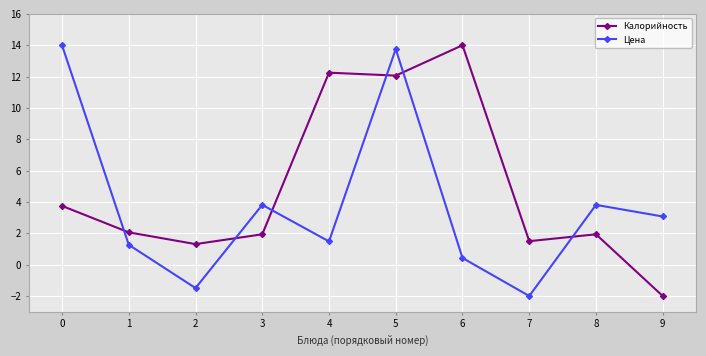

What is the total value across all series at 0?

17.8